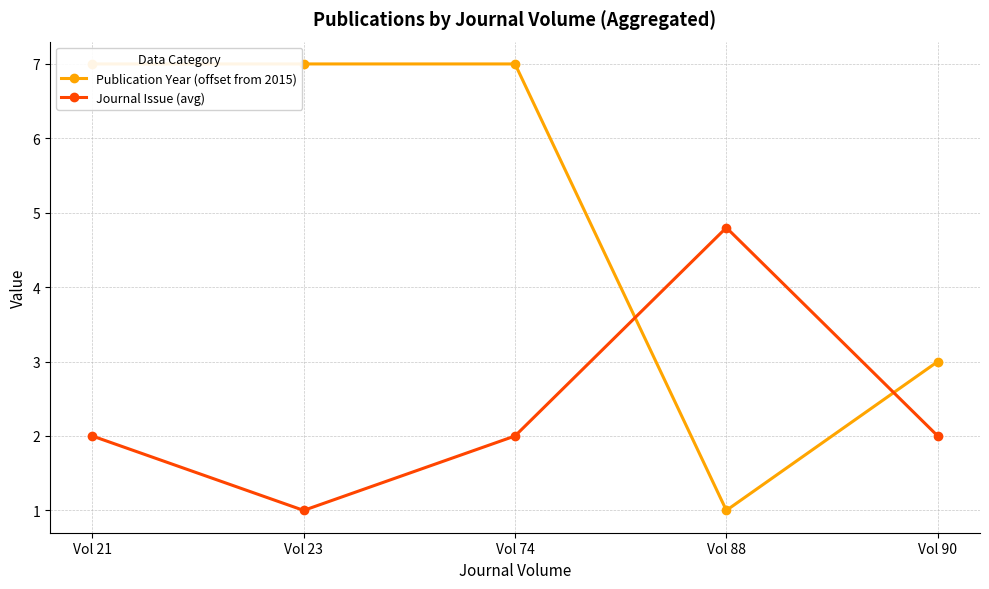

What are all the series names shown in the legend?

Publication Year (offset from 2015), Journal Issue (avg)